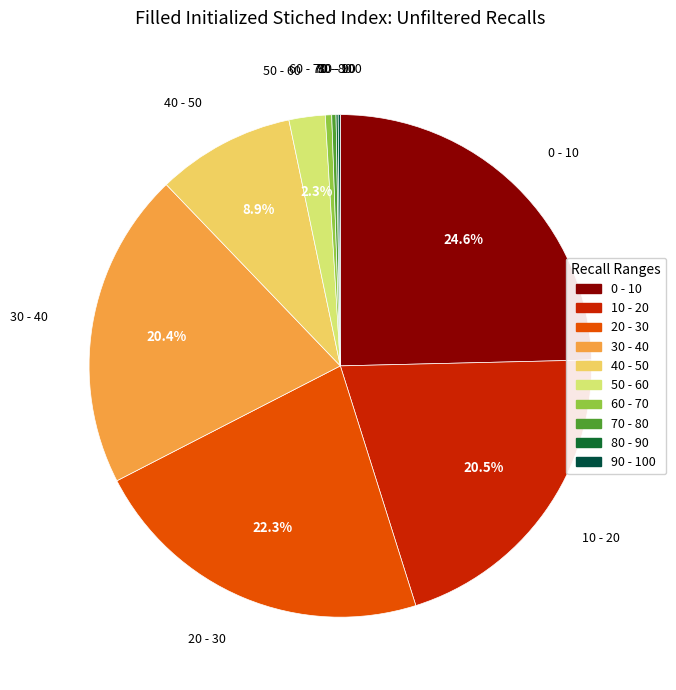

Approximately how many times larger is the value at 40 - 50 compared to 10 - 20?

0.4